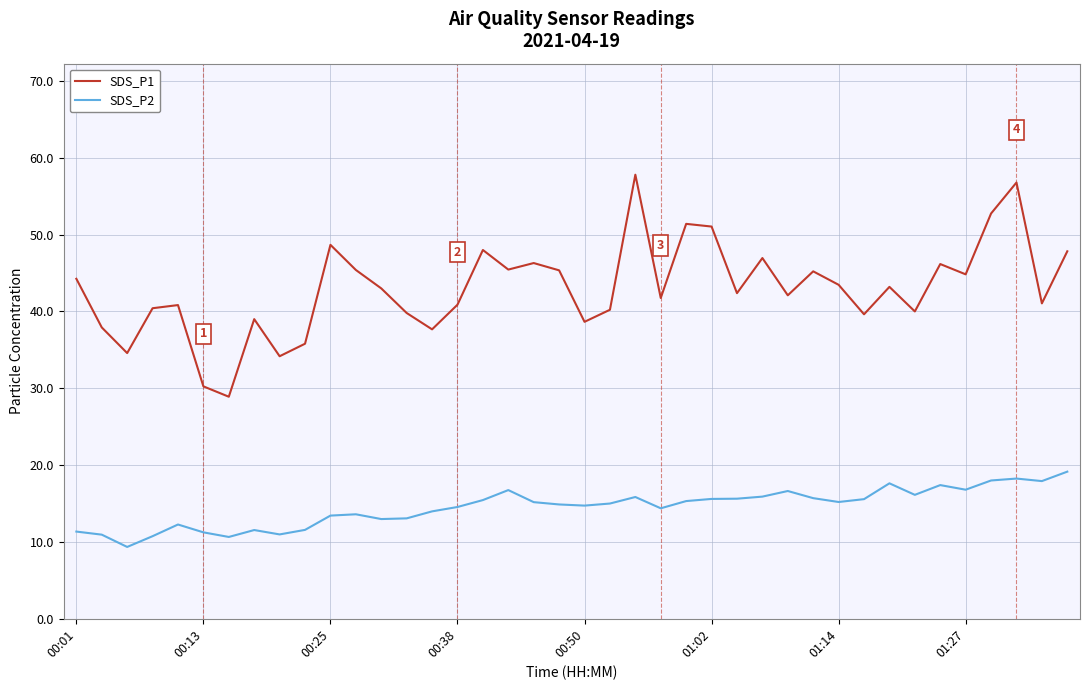

How many distinct data groups are displayed?

2